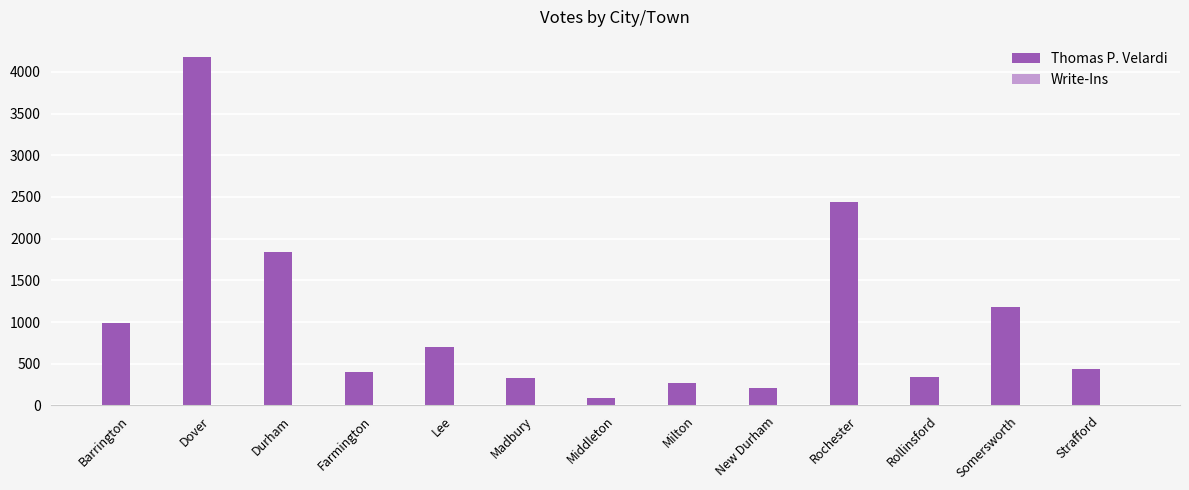

What is the sum of the Thomas P. Velardi values at Barrington and Dover?

5162